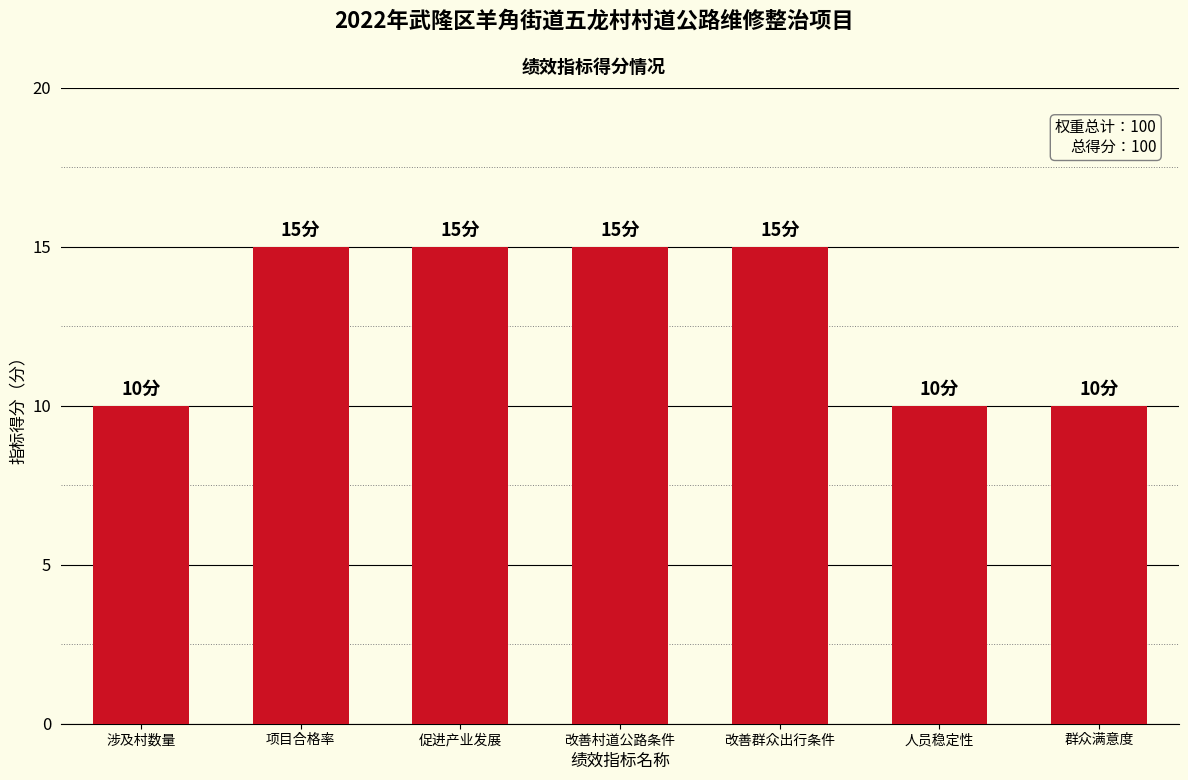

Does the chart contain any negative values?

No